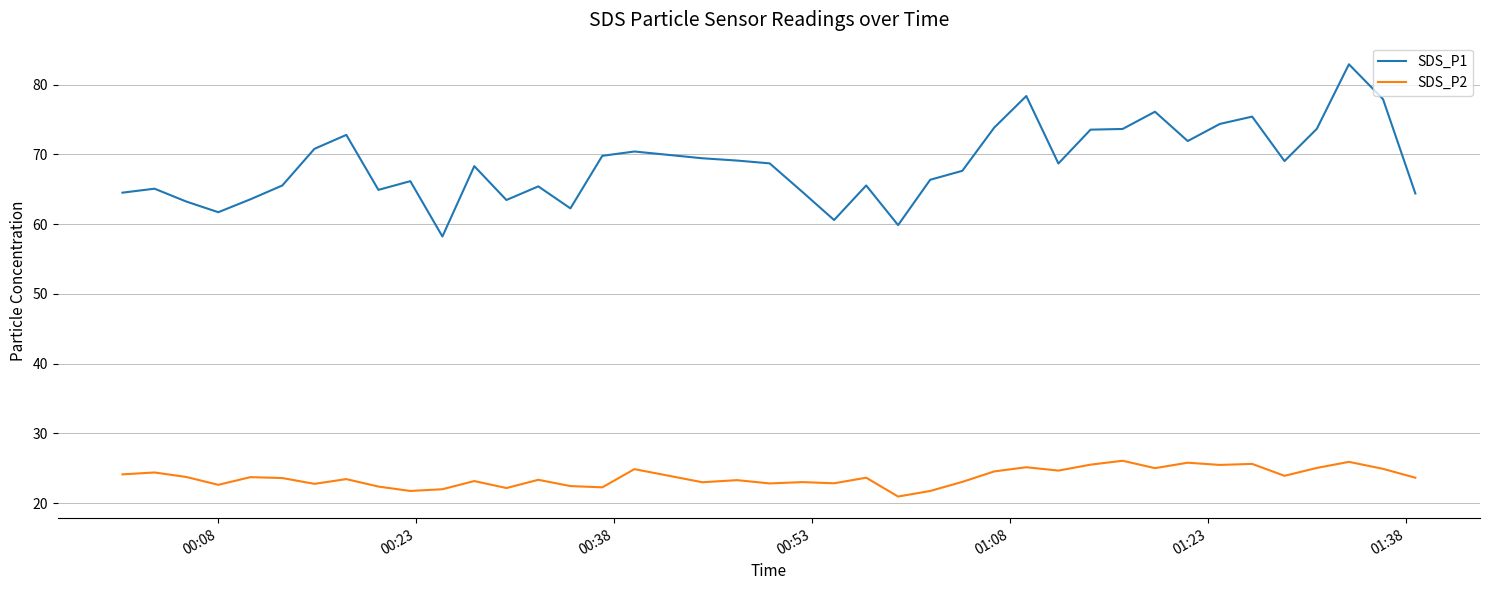

True or false: SDS_P1 and SDS_P2 intersect in this chart.

False